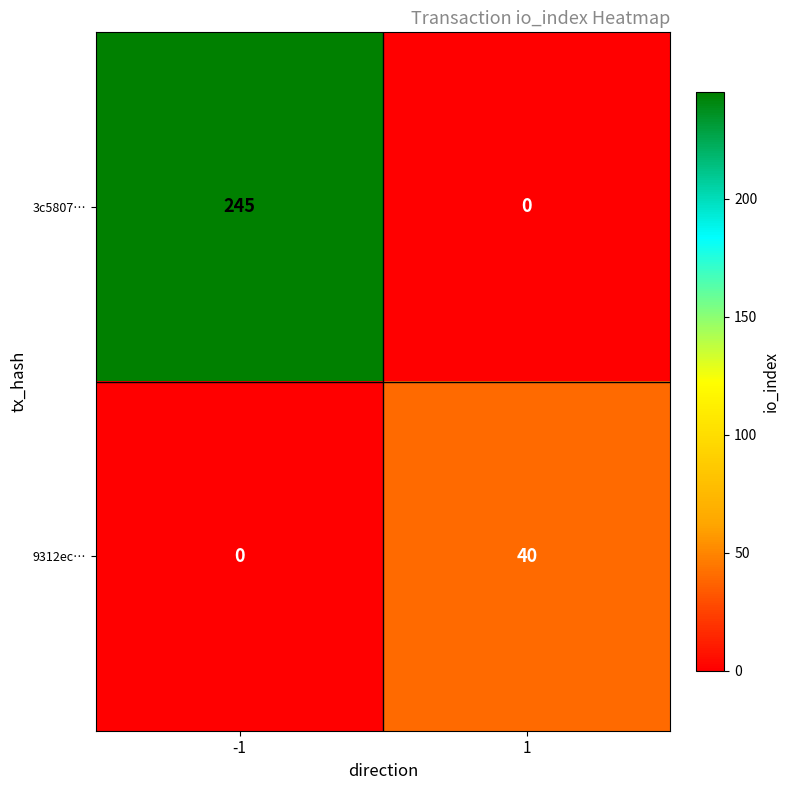

Reading left to right, what are all the values shown in this chart?

3c5807…: -1=245	1=0
9312ec…: -1=0	1=40